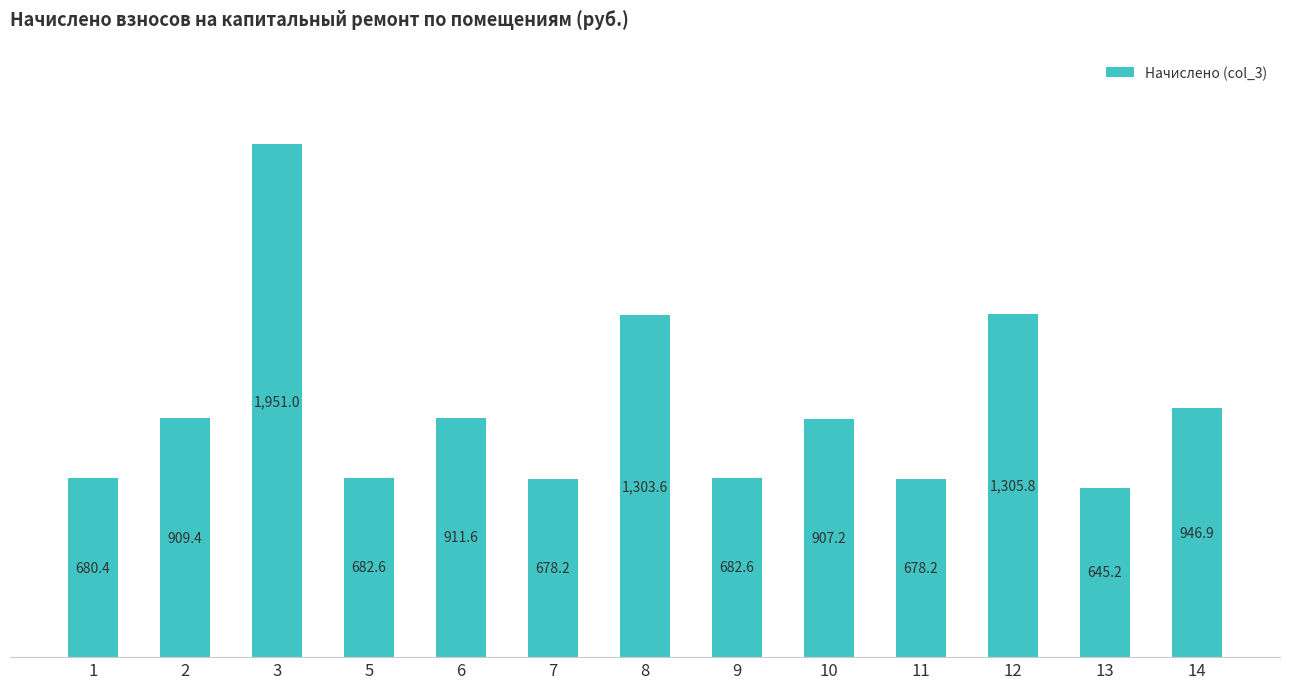

What is the ratio of the value at 2 to the value at 14?

1.0